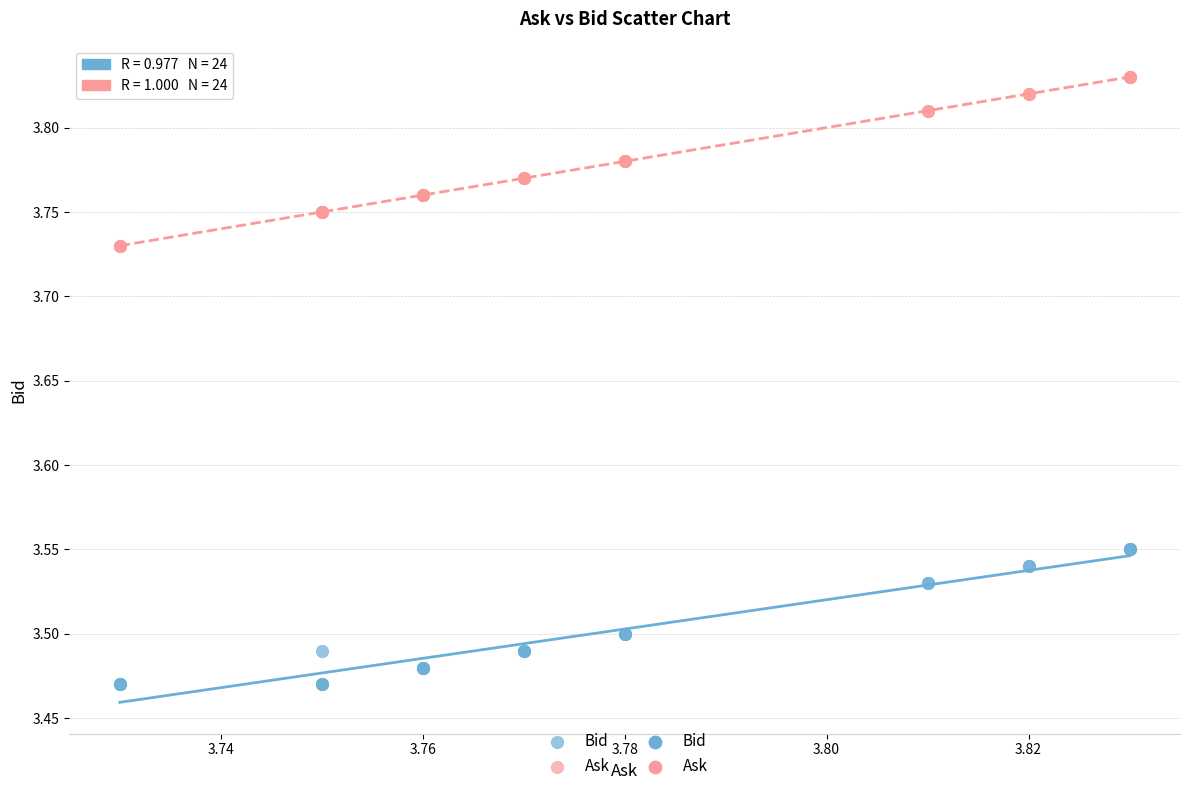

Which series reaches the maximum Y coordinate?

Ask